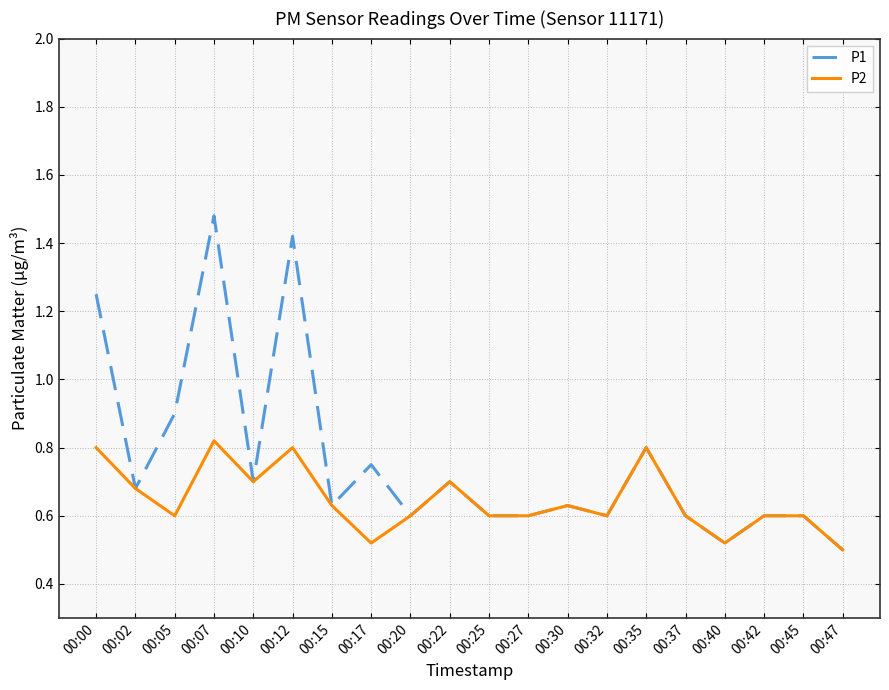

True or false: P1 has more than 2 points higher than both neighbors.

True